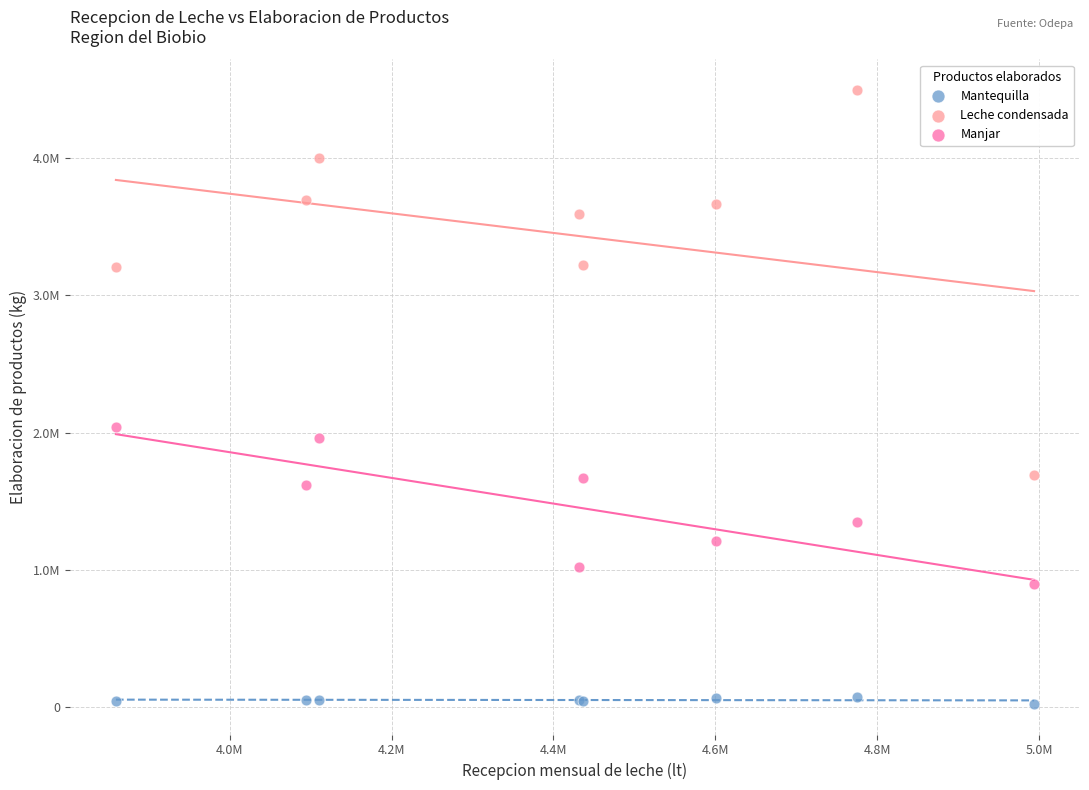

Which series has the largest Y range (max minus min)?

Leche condensada